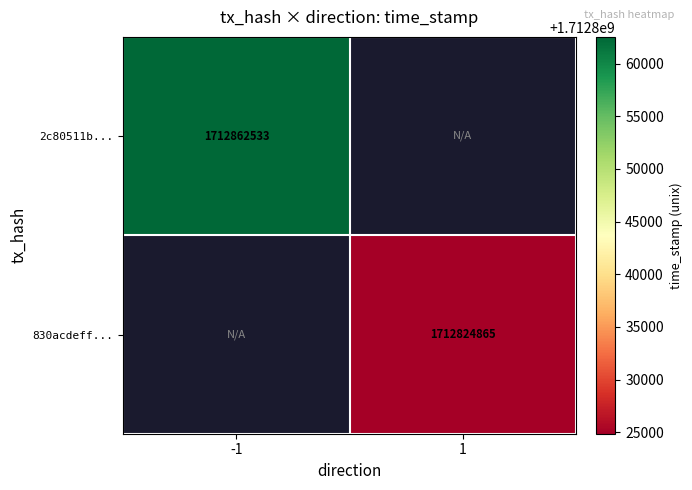

At which category does the chart reach its peak across all series?

-1